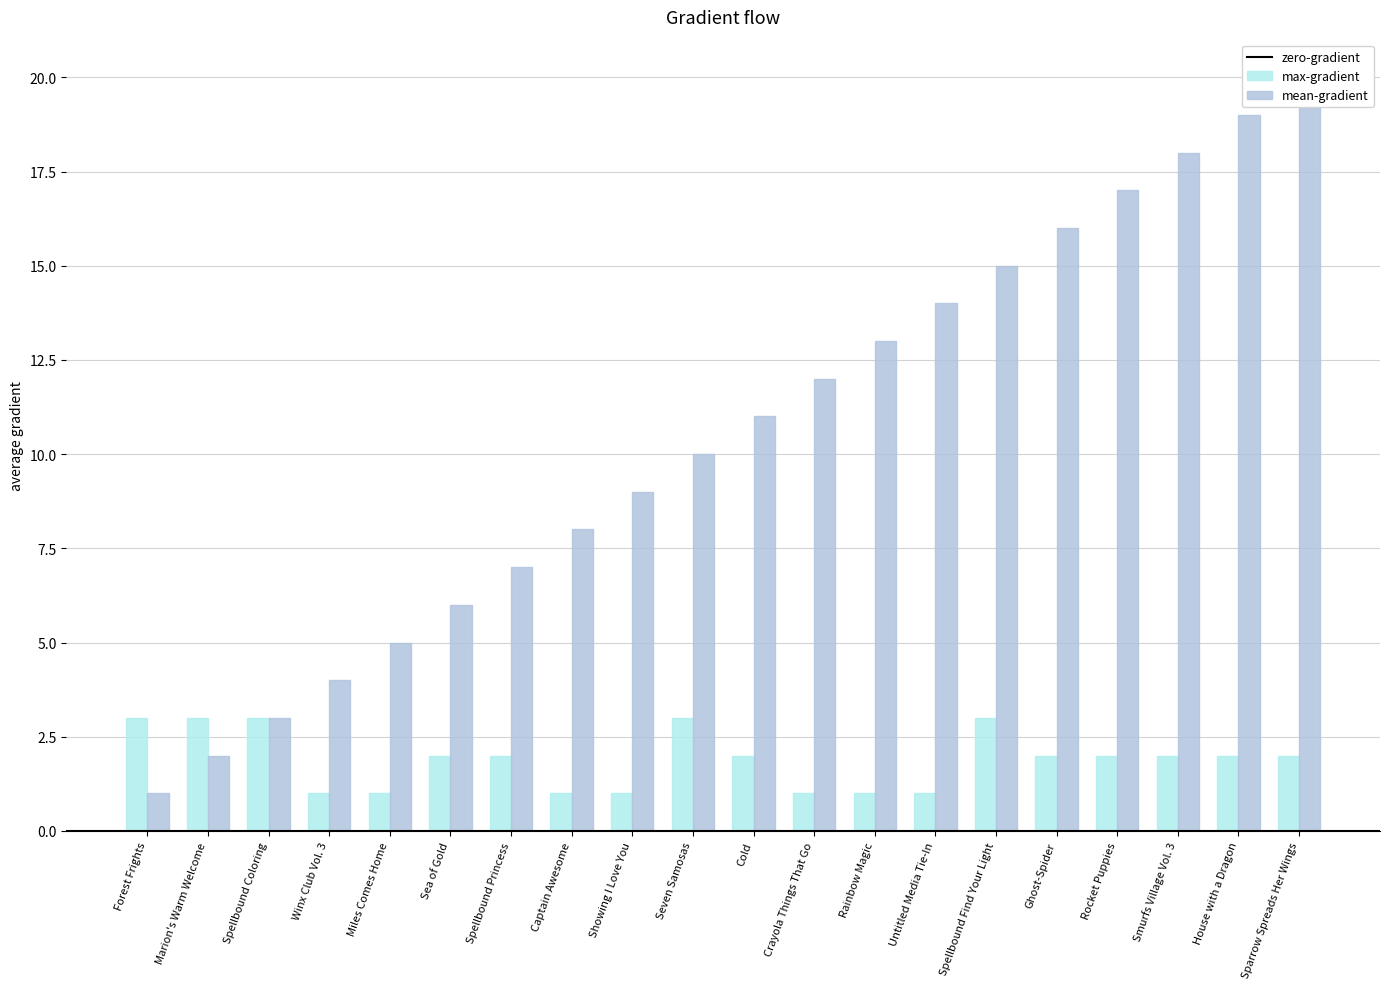

What is the difference between the second highest and minimum values in the count series?

2